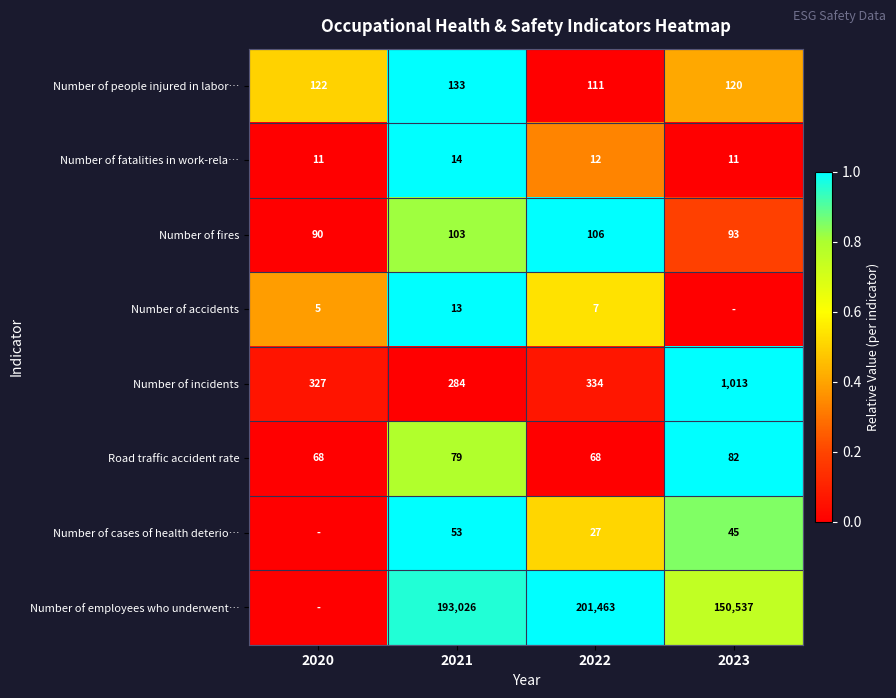

What is the total value across all series at 2021?

193705